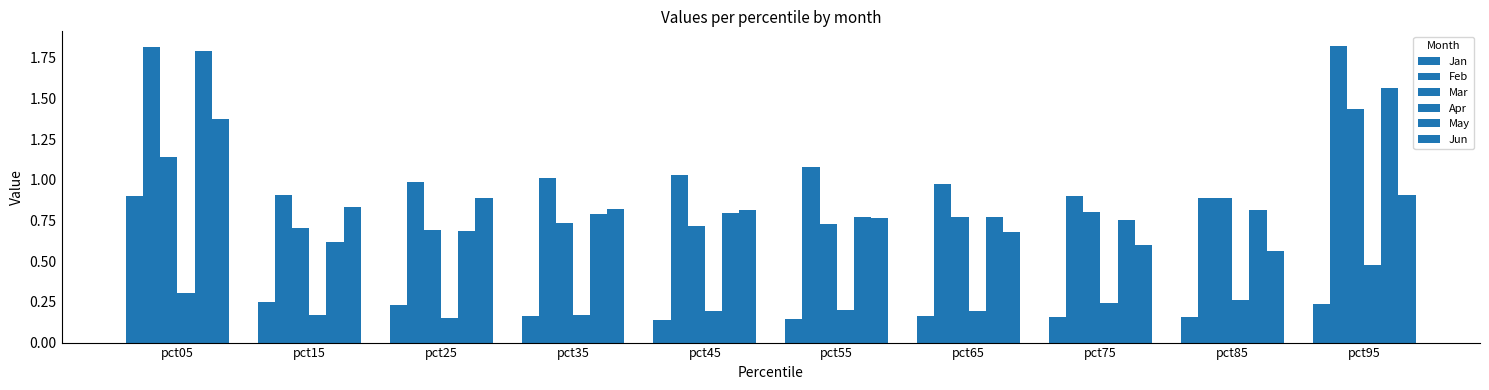

How many bars are there in total?

60